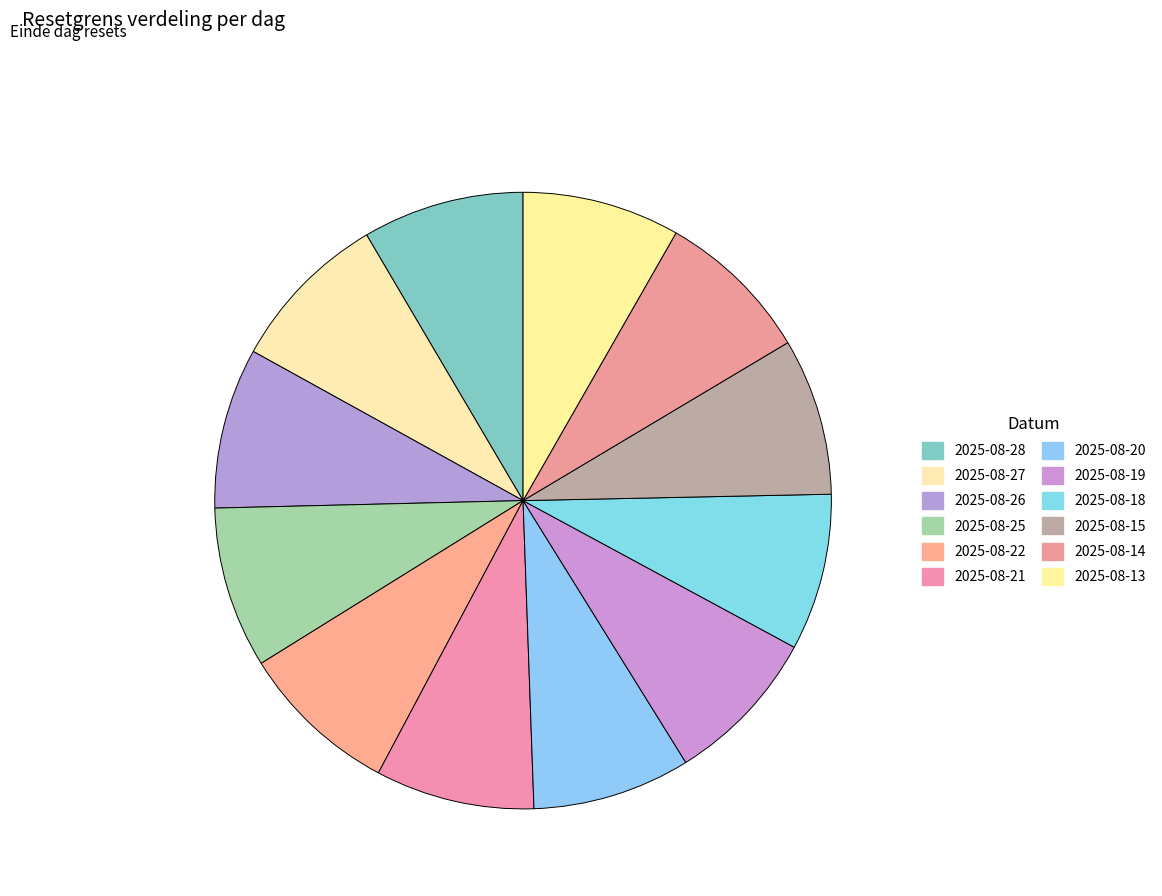

Rank the categories by value from lowest to highest.

2025-08-14, 2025-08-18, 2025-08-15, 2025-08-19, 2025-08-13, 2025-08-20, 2025-08-21, 2025-08-22, 2025-08-26, 2025-08-25, 2025-08-28, 2025-08-27